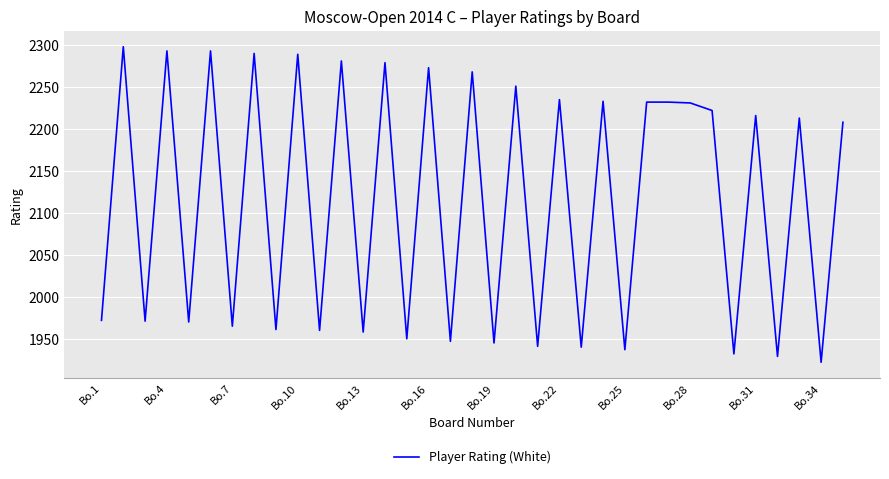

What is the greatest value displayed?

2298